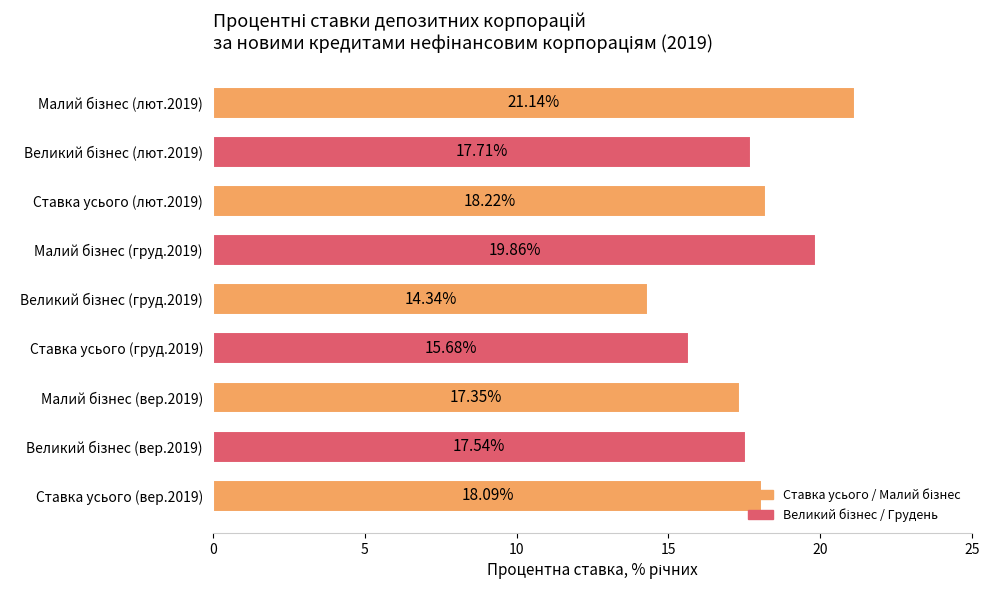

What is the change in value from Ставка усього (вер.2019) to Ставка усього (груд.2019)?

-2.4